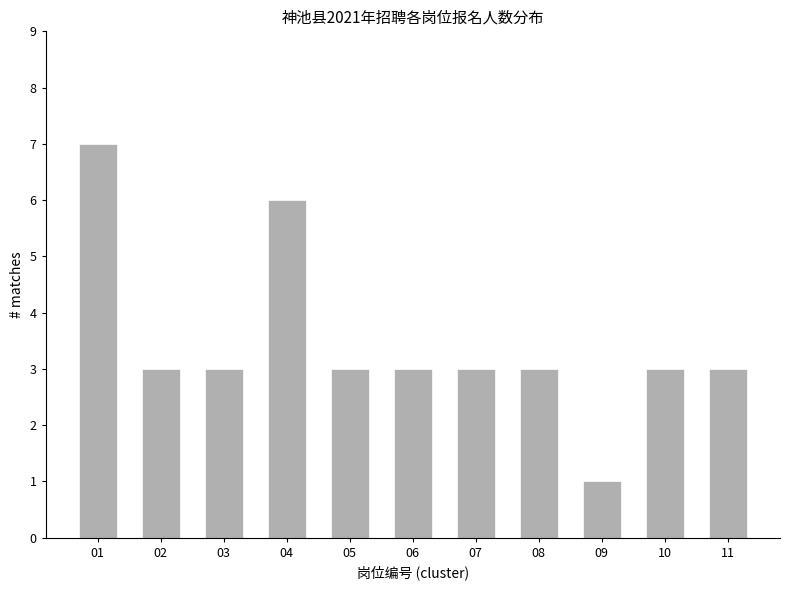

Approximately how many times larger is the value at 07 compared to 02?

1.0